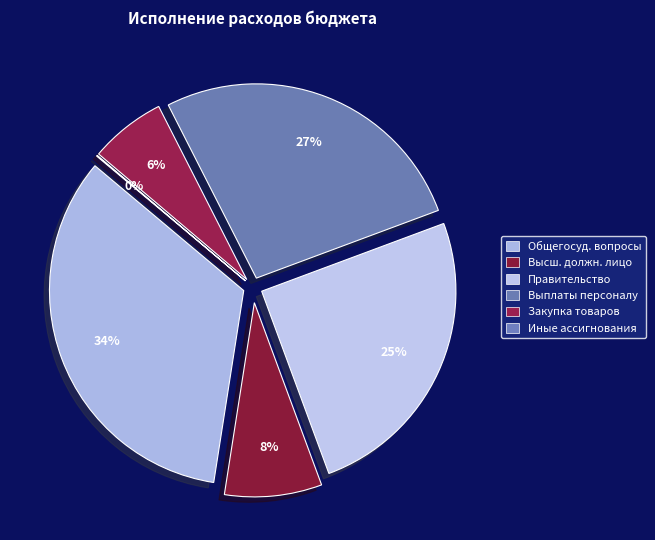

What is the ratio of the value at Расходы на выплаты персоналу (0100/100) to the value at ОБЩЕГОСУДАРСТВЕННЫЕ ВОПРОСЫ?

0.8